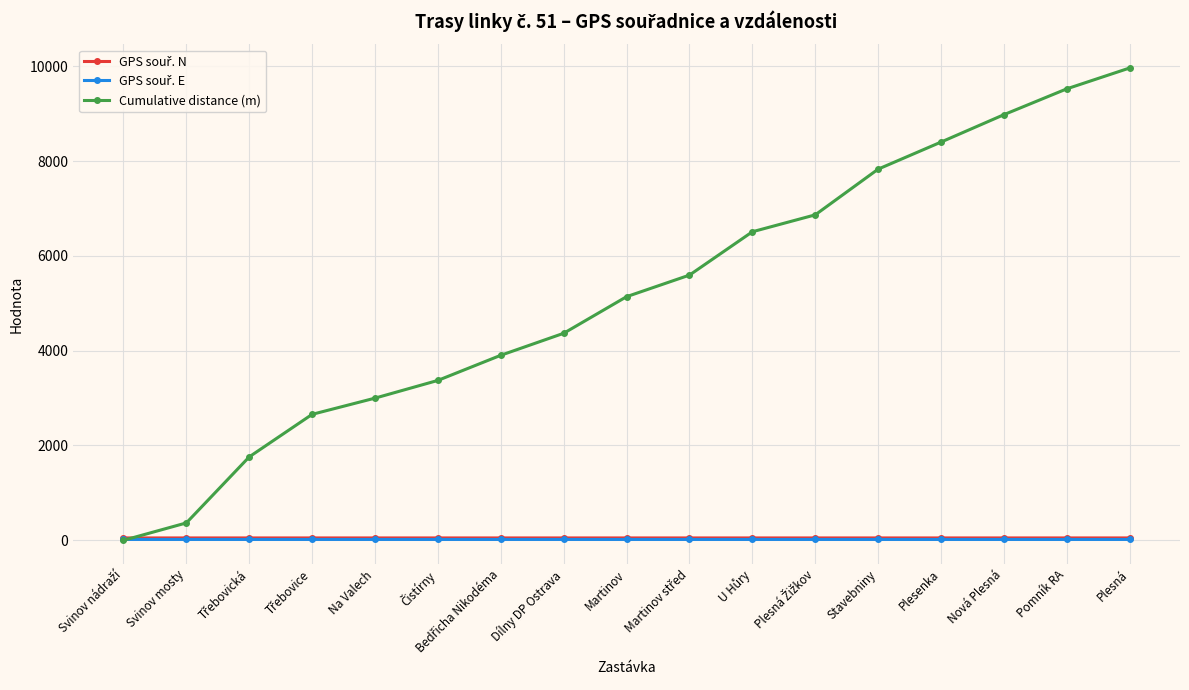

What is the average value of the Cumulative distance (m) series?

5189.7